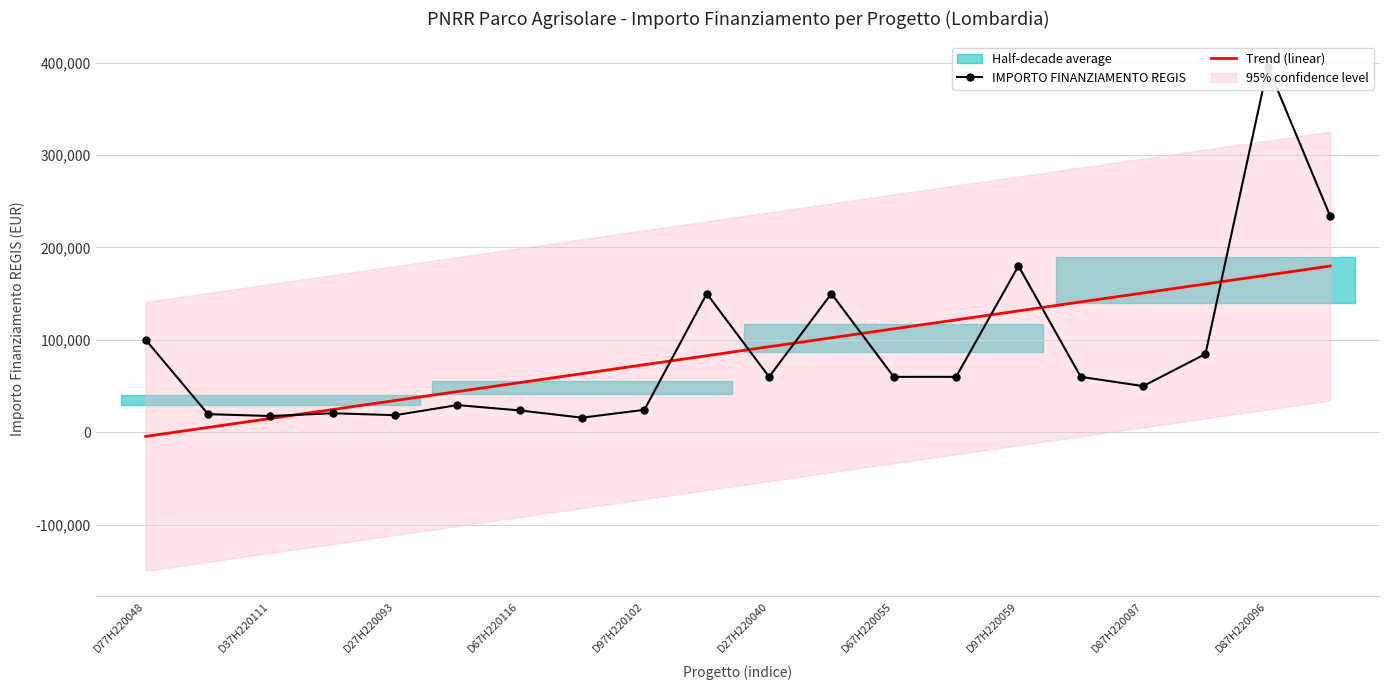

True or false: Trend (linear) has a value of 170146.6 at D87H220096.

True